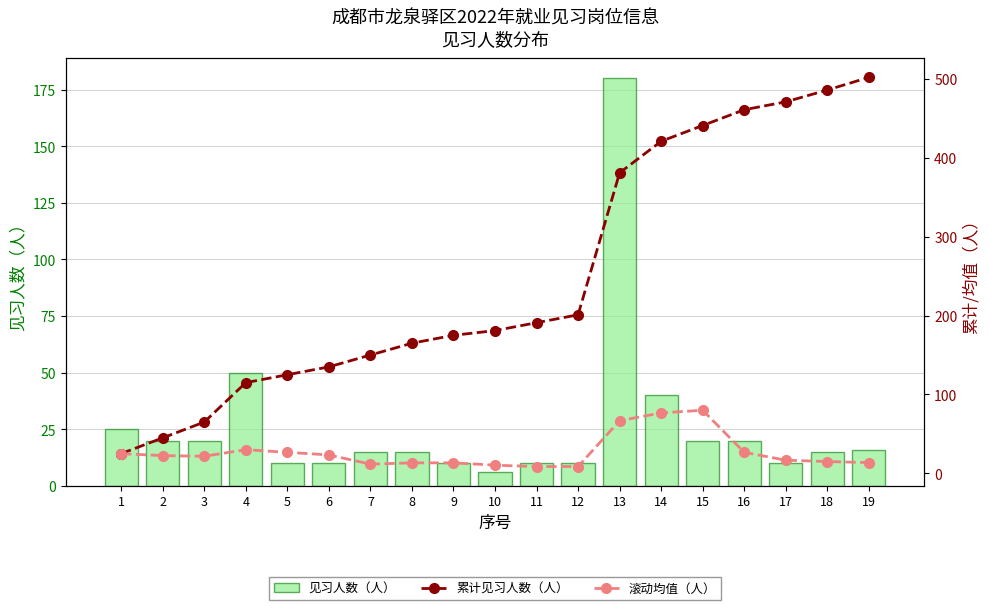

How many data points in 滚动均值（人） are less than 21?

9